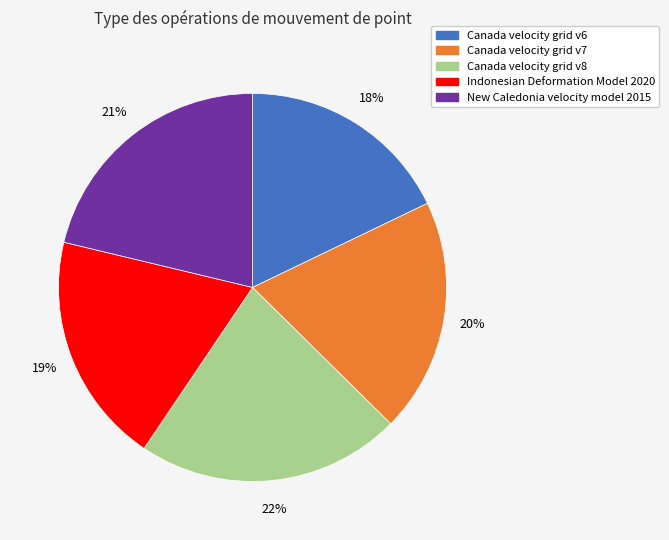

True or false: New Caledonia velocity model 2015 accounts for 9% of the total.

False